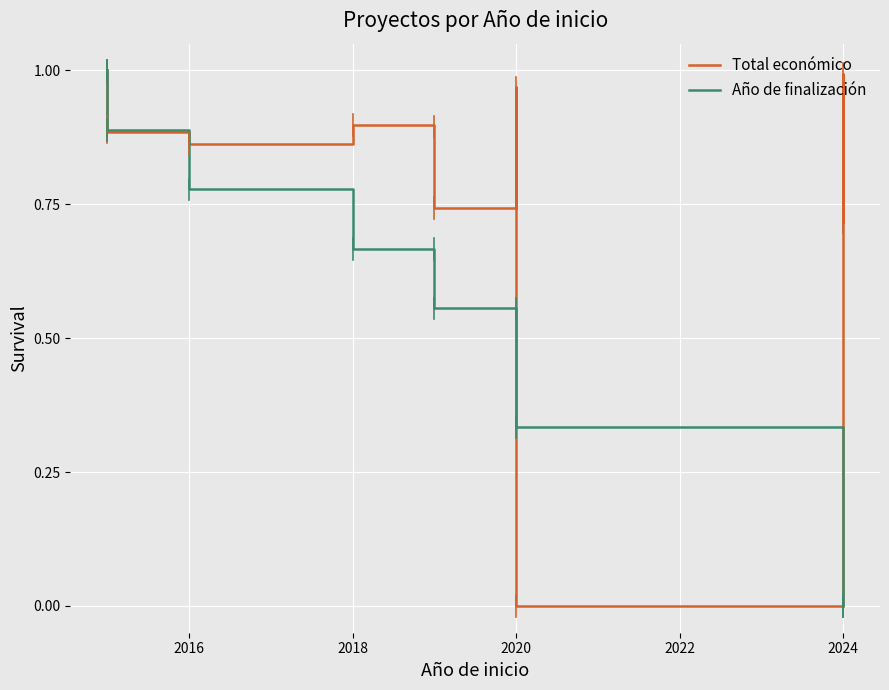

Reading left to right, list all the values displayed in this chart.

Total económico: 1.0	0.9	0.9	0.9	0.9	0.9	0.7	1.0	0.0	1.0	0.7
Año de finalización: 1.0	1.0	0.9	0.8	0.7	0.7	0.6	0.6	0.3	0.0	0.0